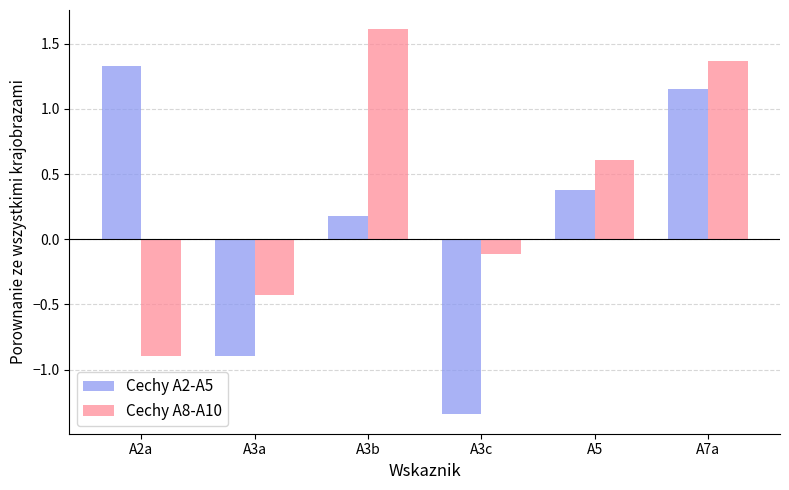

Which series has the largest range (max minus min)?

Cechy A2-A5